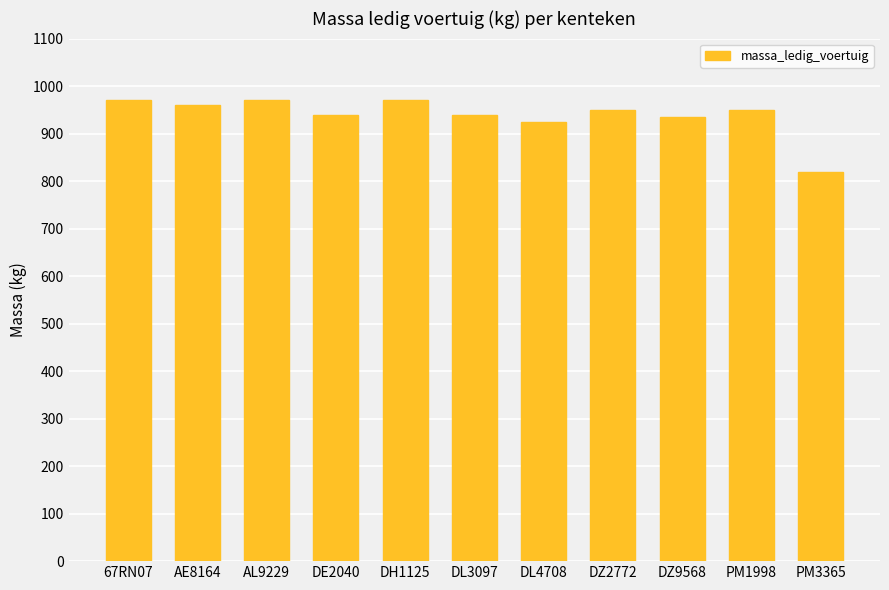

What is the sum of all values?

10330